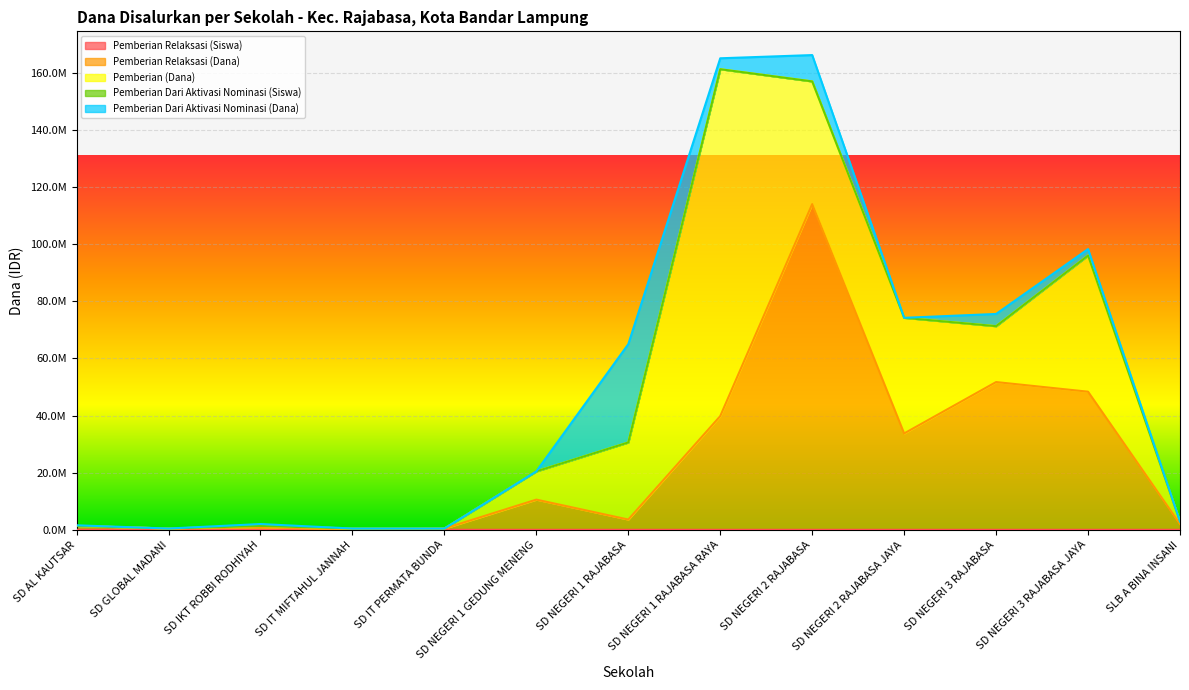

True or false: Pemberian Relaksasi (Siswa) and Pemberian Relaksasi (Dana) cross at least once.

False